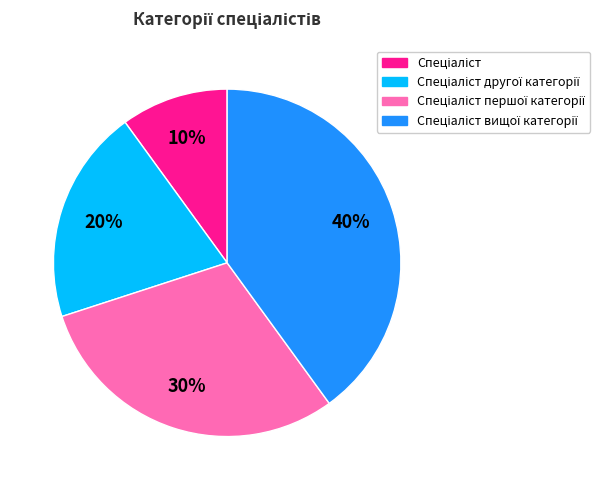

To the nearest percent, what is the difference between the largest and smallest slice percentages?

30%